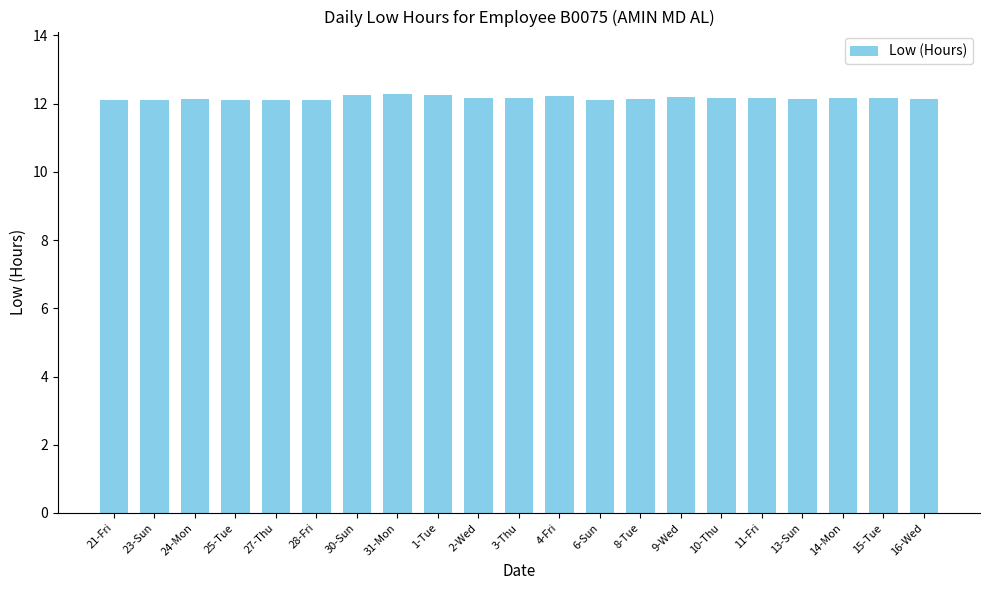

What is the value of the 15th bar from the left?

12.2